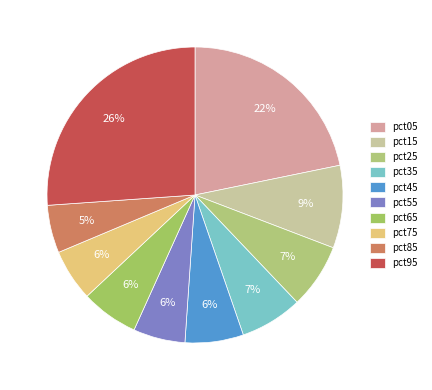

To the nearest percent, what is the combined percentage of pct95 and pct75?

32%